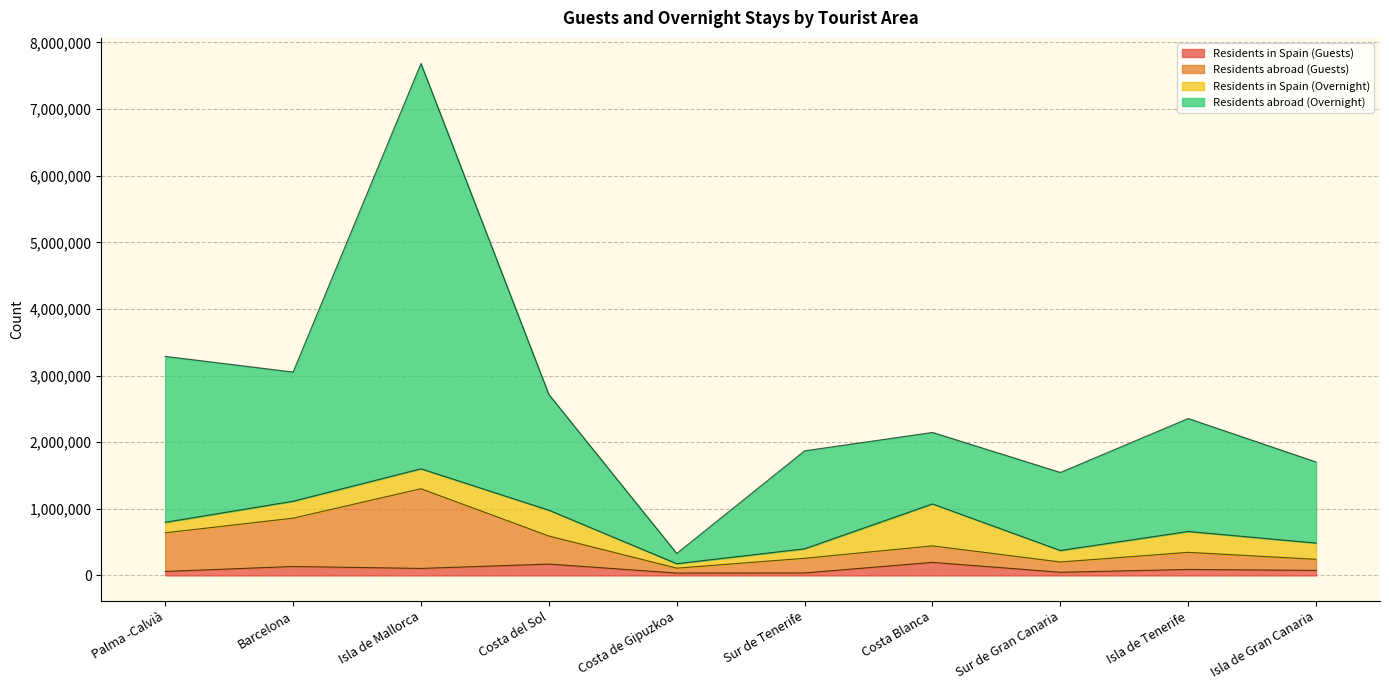

How many values in the Residents in Spain (Guests) series exceed 89717?

4